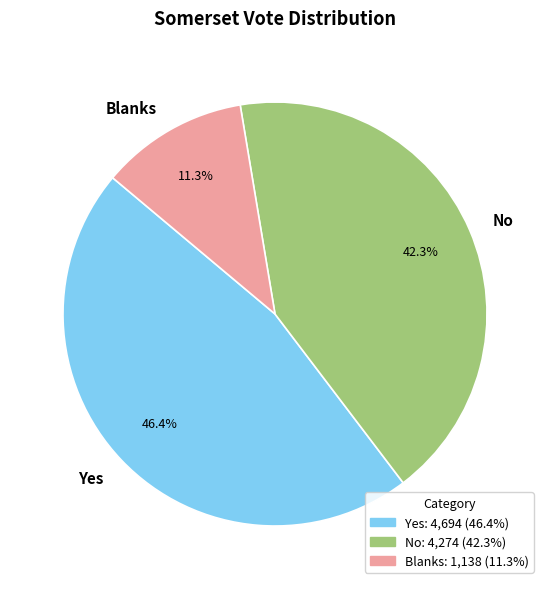

Rank the categories by value from highest to lowest.

Yes, No, Blanks